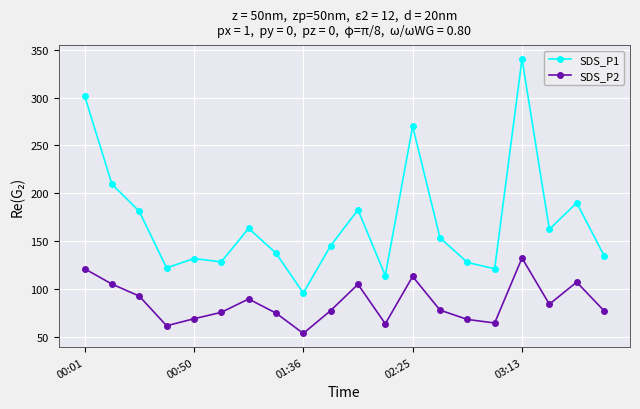

What is the difference between the second highest and minimum values in the SDS_P1 series?

206.7